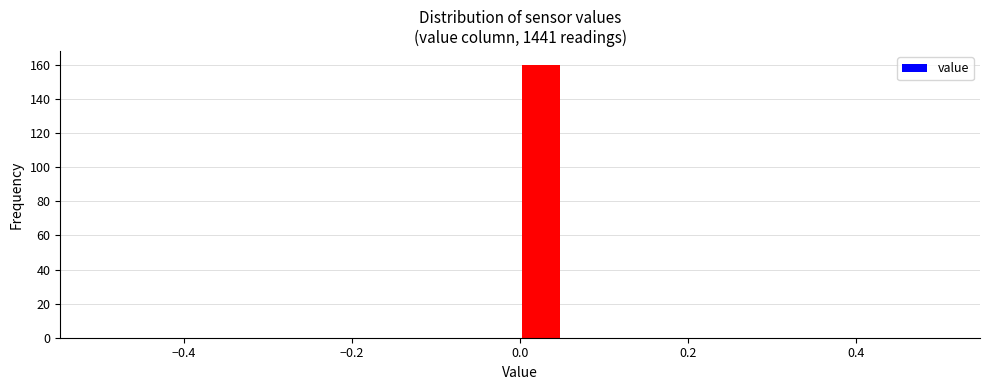

Around what value on the x-axis is the tallest bar? Give the approximate position of its centre, as read against the axis.

0.02